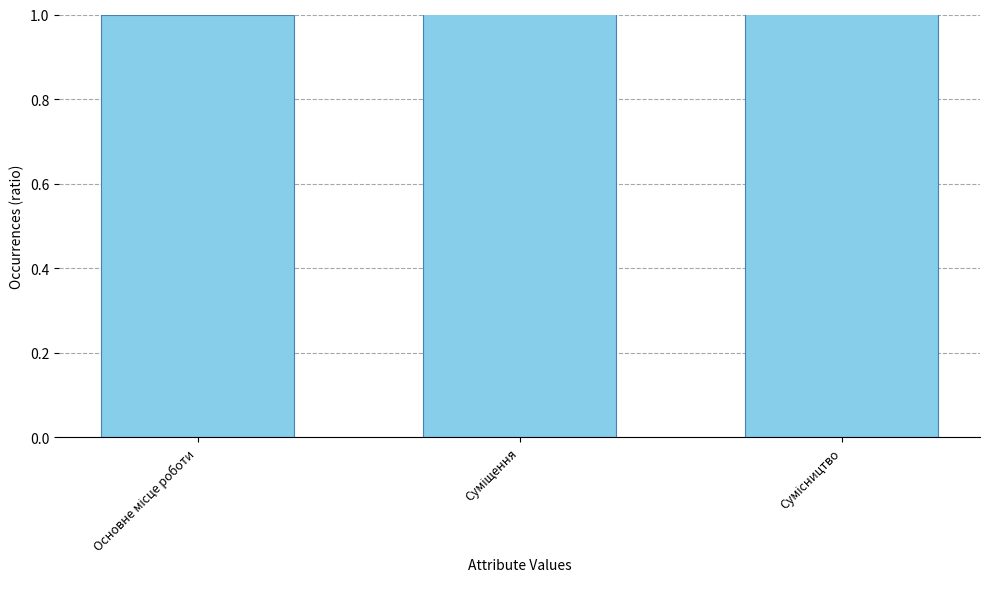

Read the value at Основне місце роботи.

1